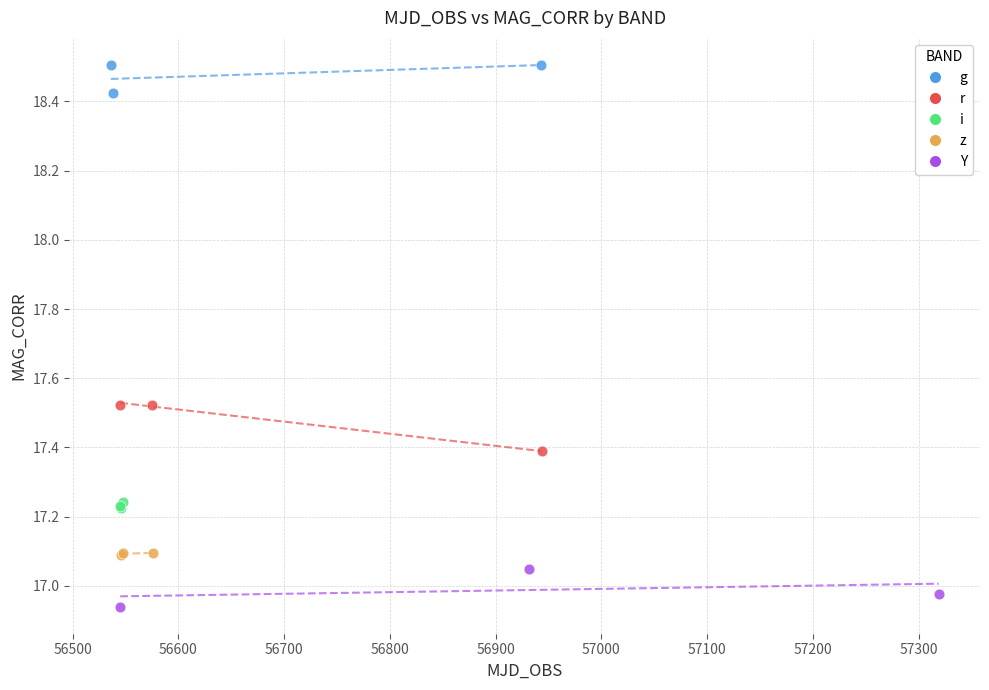

Which series reaches the minimum Y coordinate?

Y